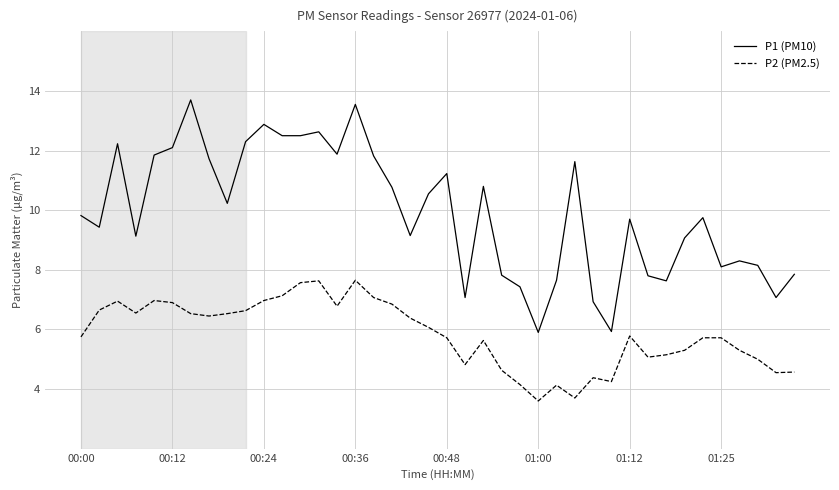

Rank the series by their average value, from highest to lowest.

P1 (PM10), P2 (PM2.5)